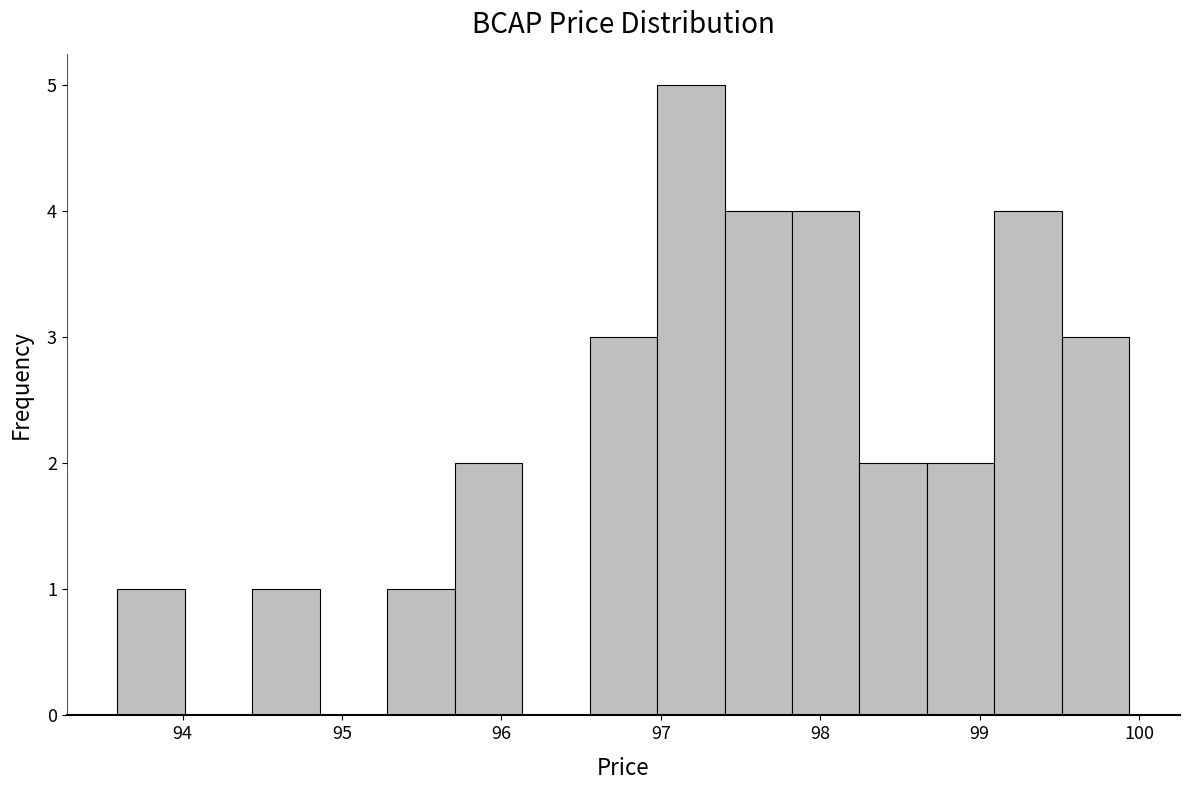

Reading left to right, list every bar in this chart as the range it spans on the x-axis followed by its height. Neither the bar edges nor the heights are printed on the chart, so give them approximately, as read against the axes.

93.6 to 94.0: 1
94.0 to 94.4: 0
94.4 to 94.9: 1
94.9 to 95.3: 0
95.3 to 95.7: 1
95.7 to 96.1: 2
96.1 to 96.6: 0
96.6 to 97.0: 3
97.0 to 97.4: 5
97.4 to 97.8: 4
97.8 to 98.2: 4
98.2 to 98.7: 2
98.7 to 99.1: 2
99.1 to 99.5: 4
99.5 to 99.9: 3